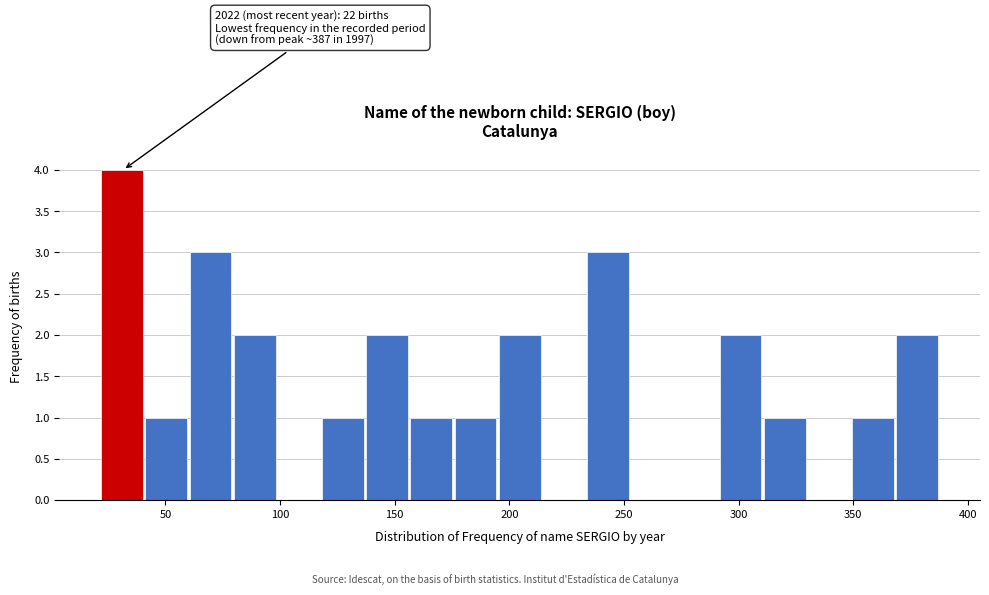

Around what value on the x-axis is the tallest bar? Give the approximate position of its centre, as read against the axis.

30